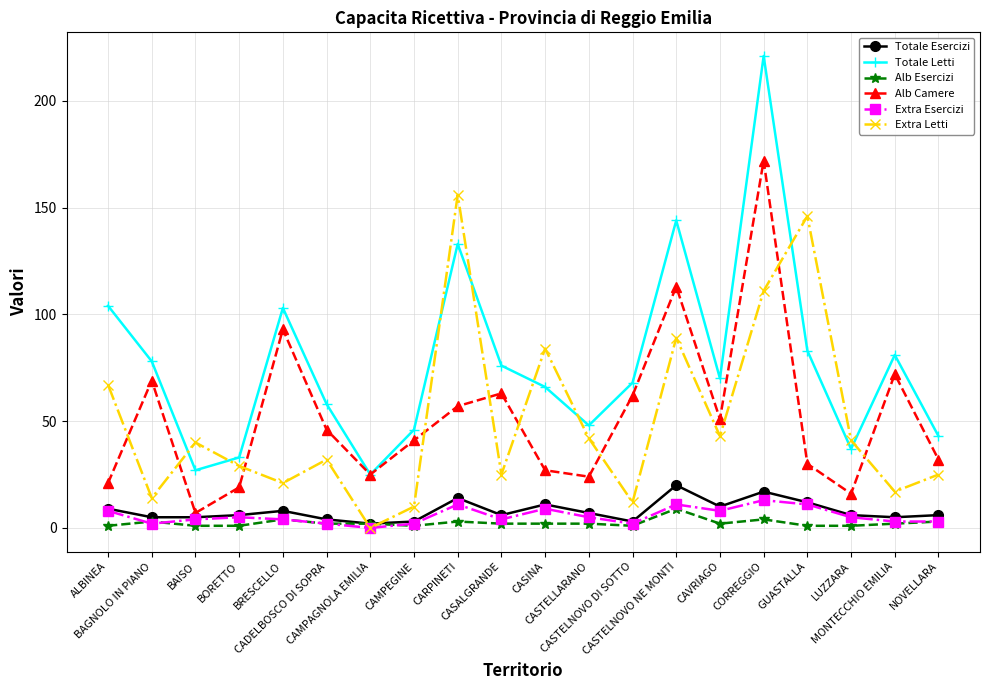

Which series has the largest total across all categories?

Totale Letti